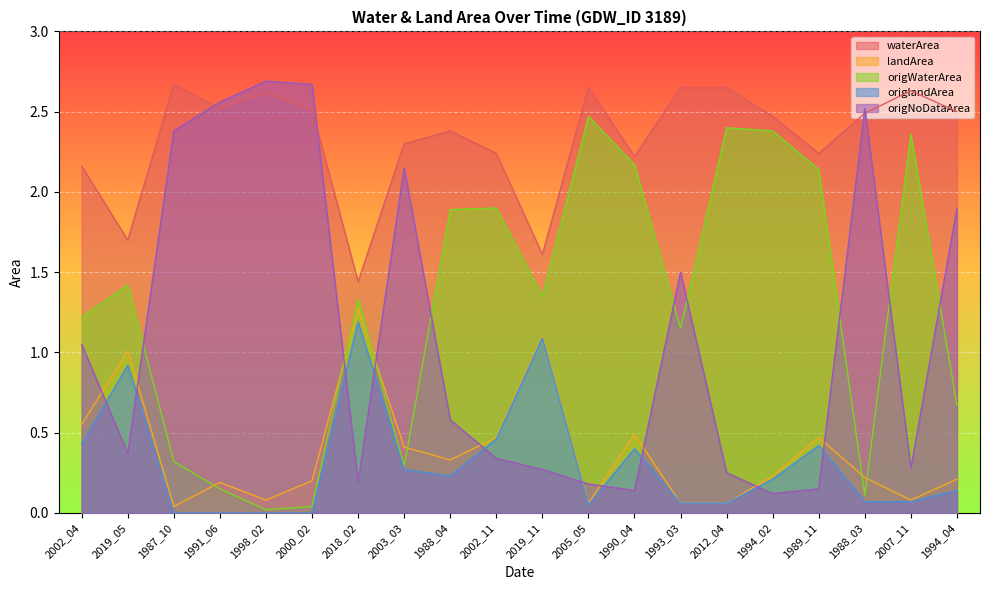

The value of origWaterArea at 1993_03 is 1.1. True or false?

True